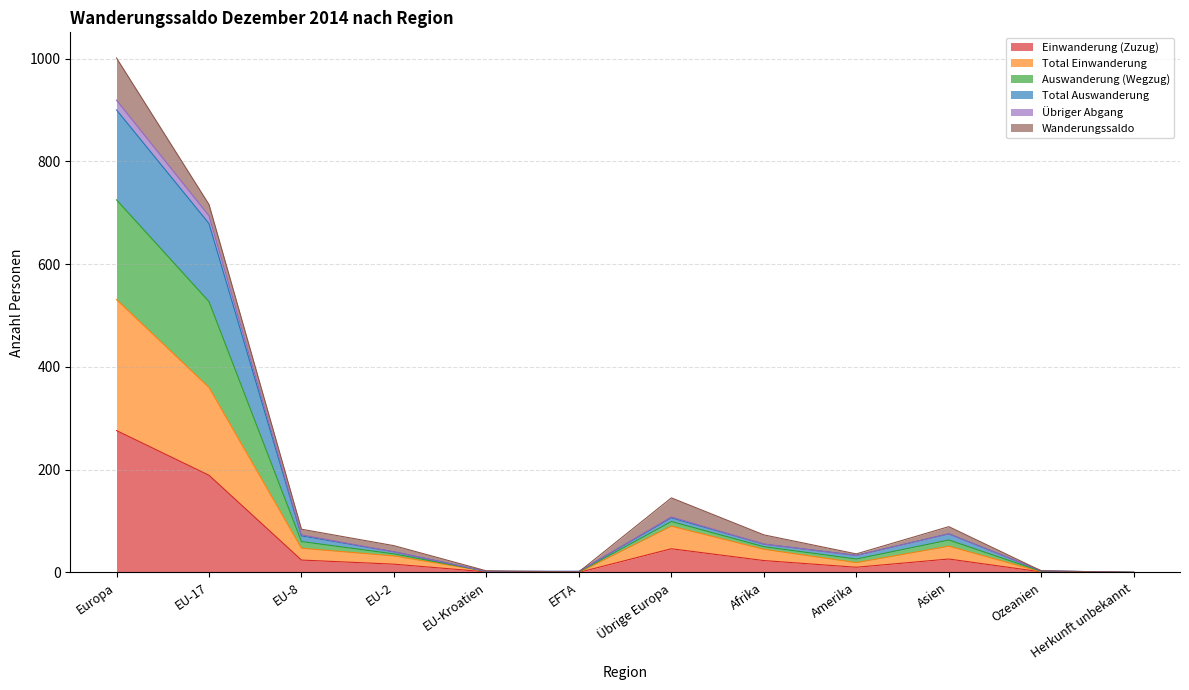

The value of Einwanderung (Zuzug) at Herkunft unbekannt is 116. True or false?

False